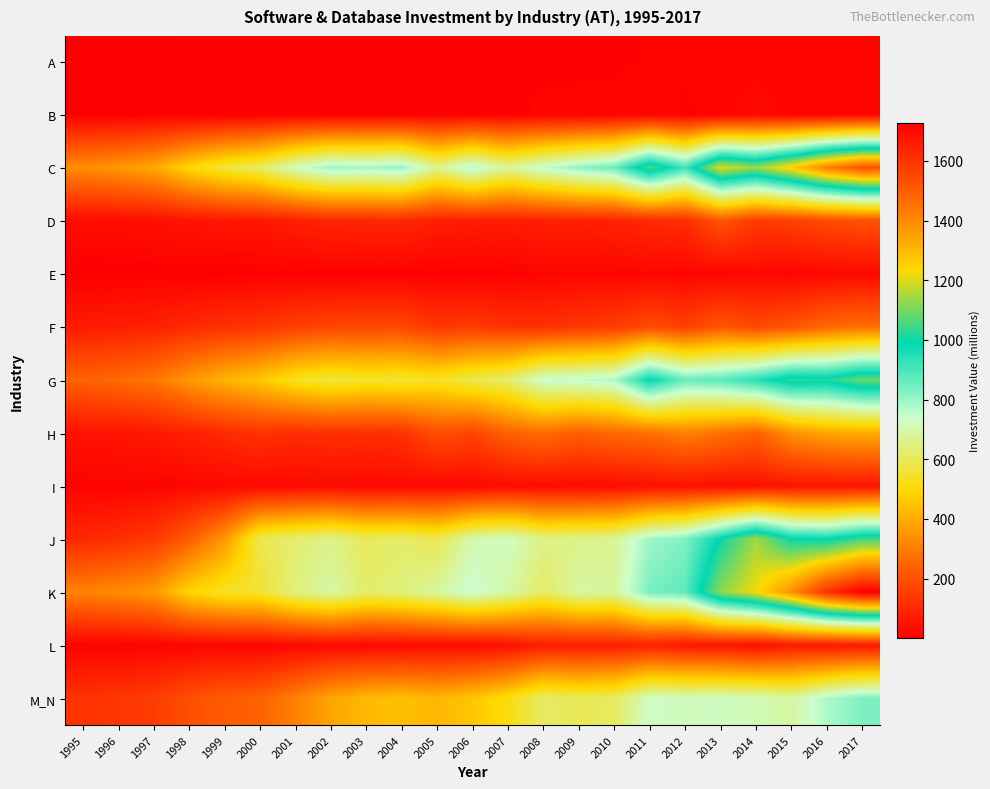

List the series in order of their peak value, highest first.

K, C, J, G, M_N, H, F, D, L, I, B, E, A